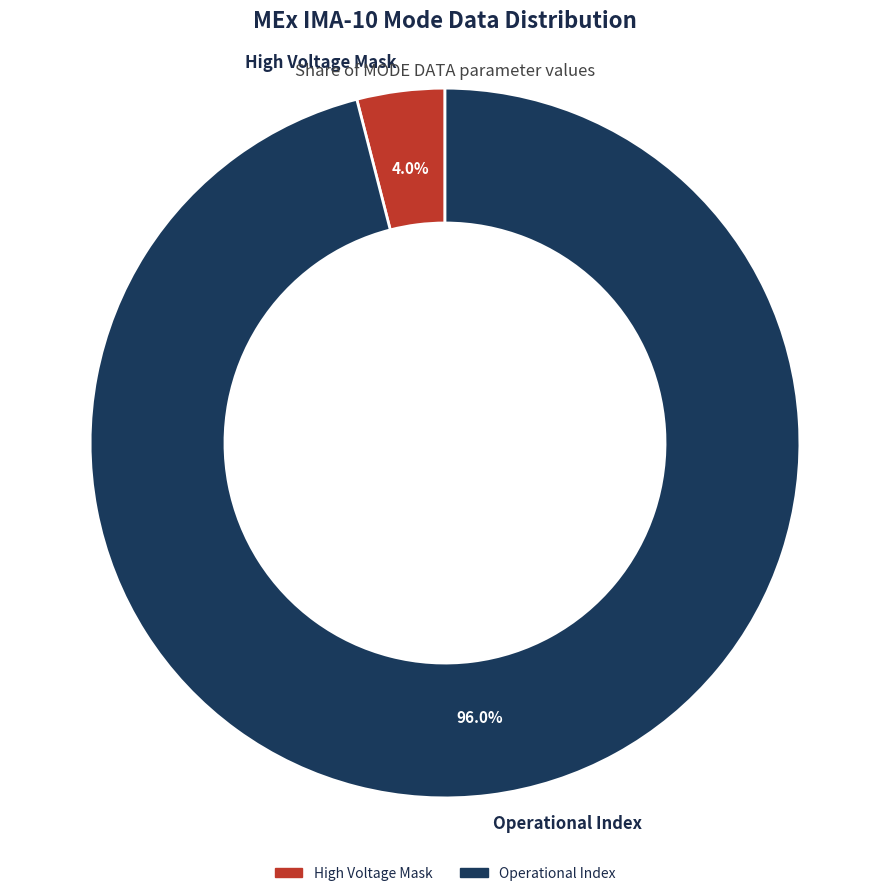

Does any single category account for the majority?

Yes